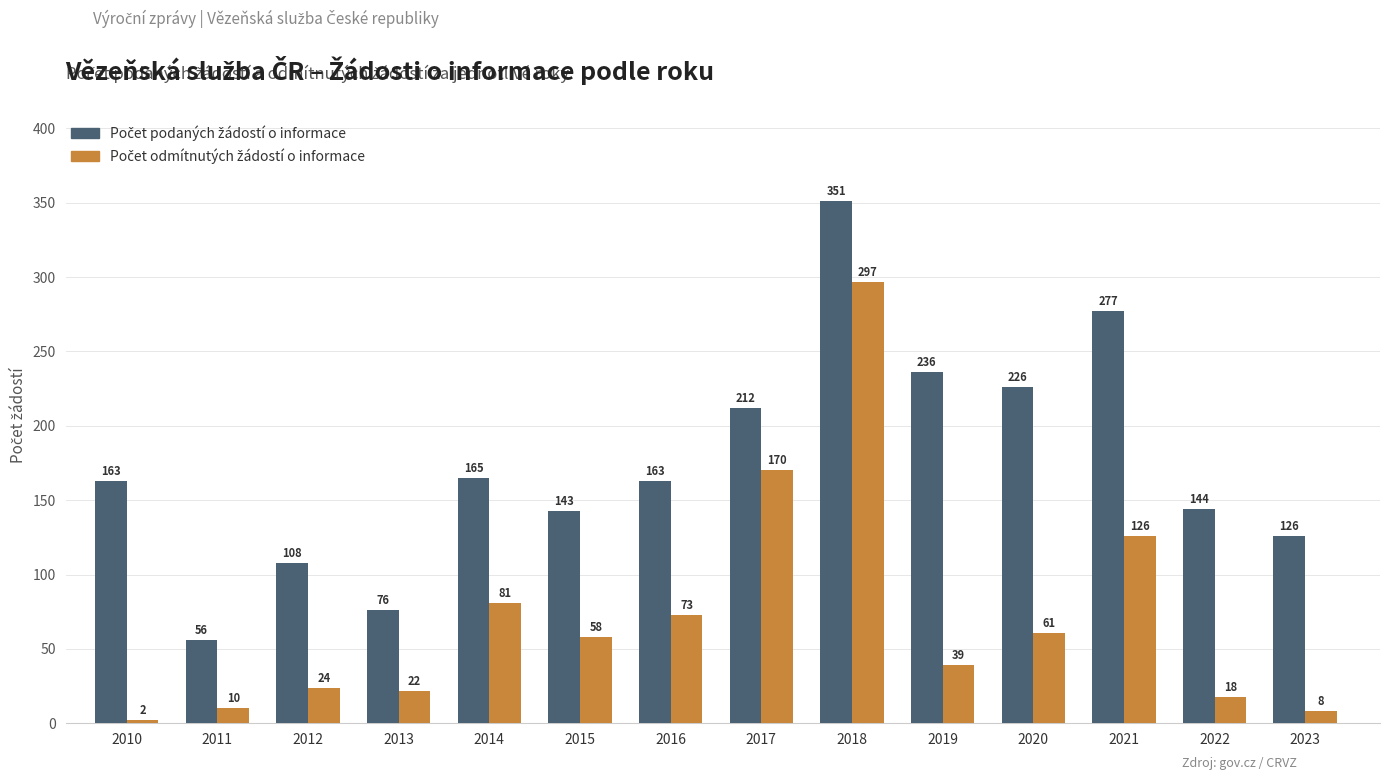

What is the difference between the highest and lowest values at 2021?

151